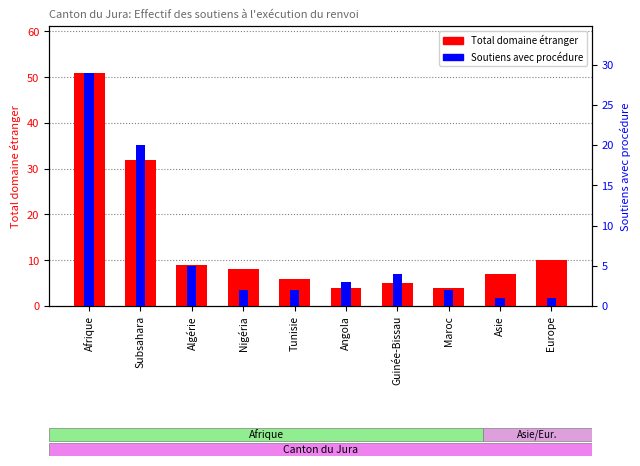

What is the smallest value displayed?

1